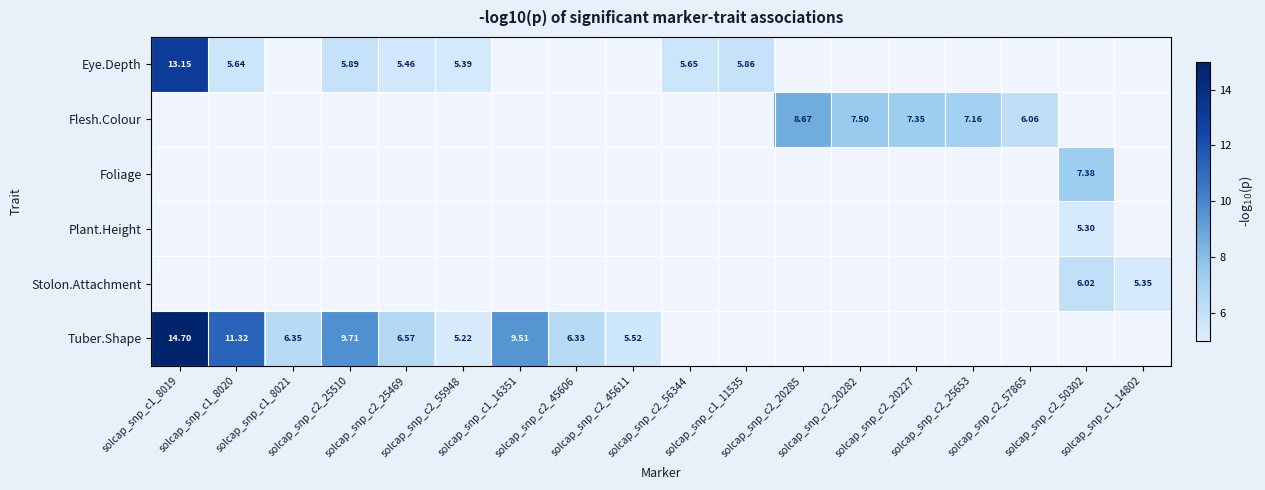

Count the number of categories in the chart.

18